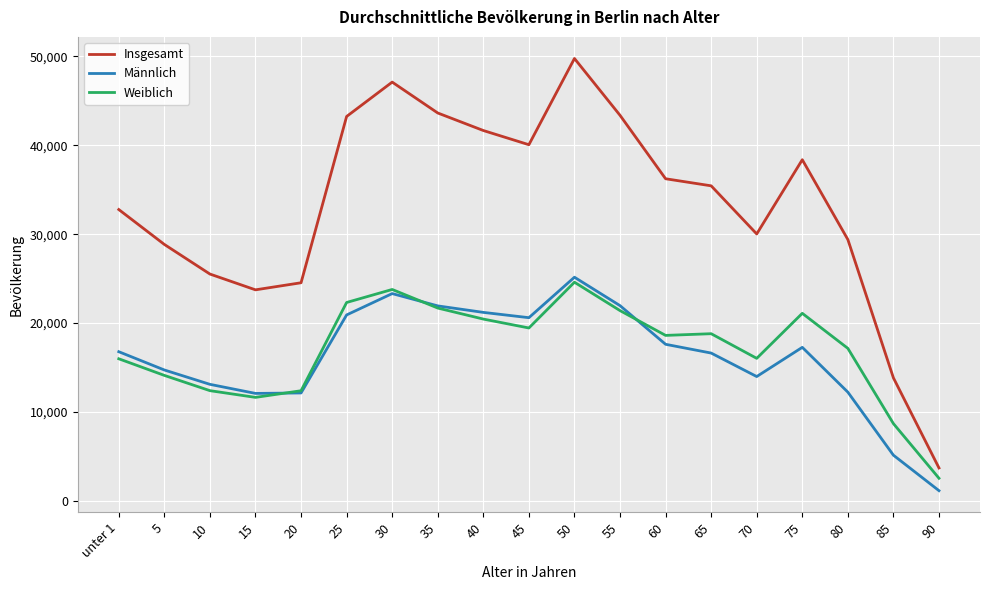

At how many categories does at least one series exceed 3052?

19